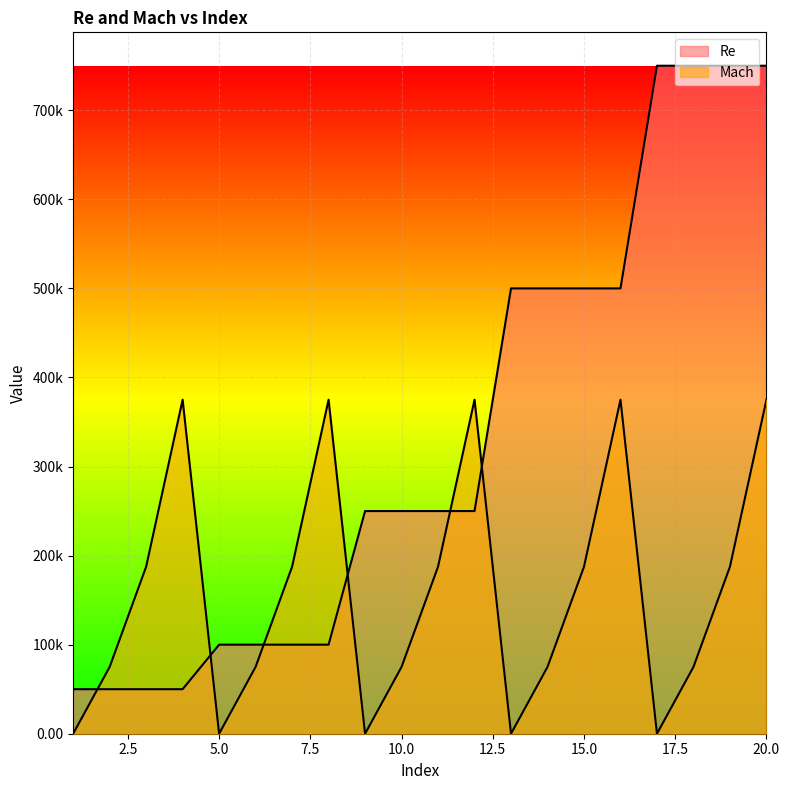

The Mach series shows 187500 at 11. True or false?

True